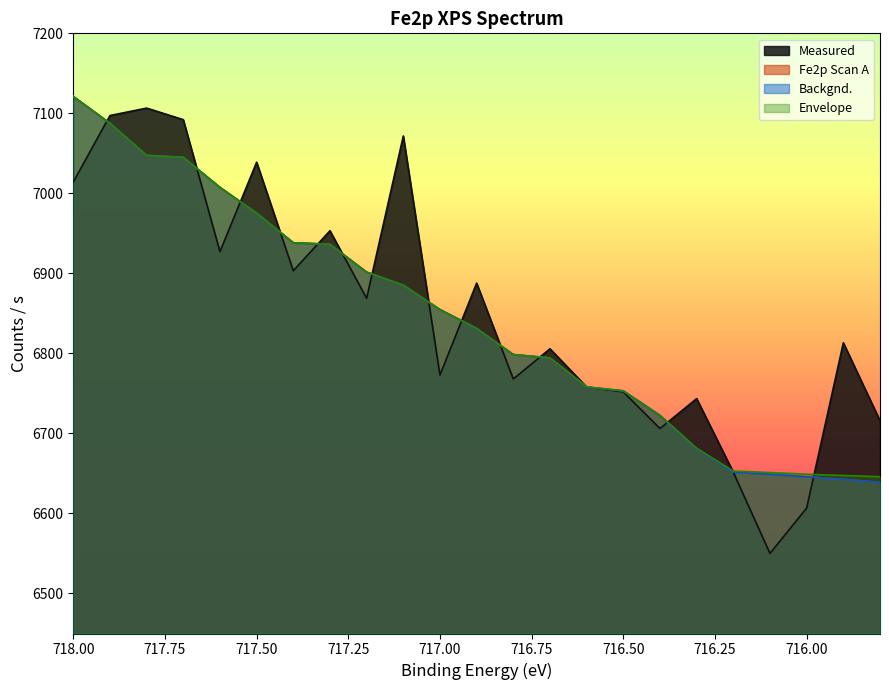

Does the chart display data point markers on the line(s)?

No